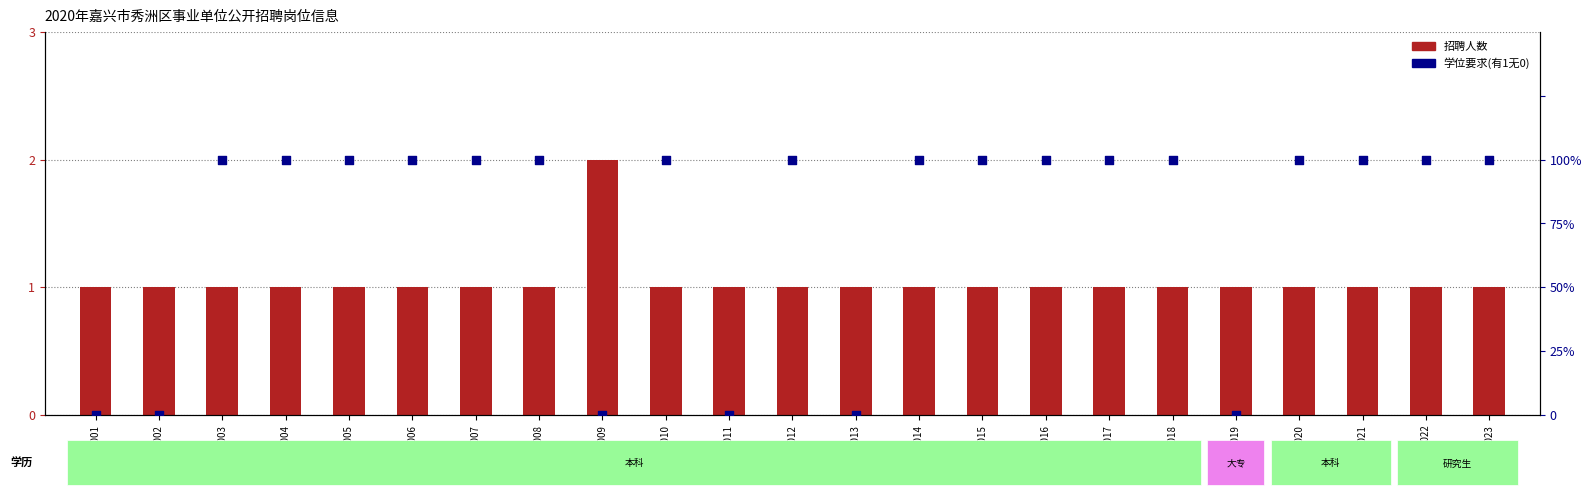

Which series contains the lowest Y value?

学位要求(有1无0)